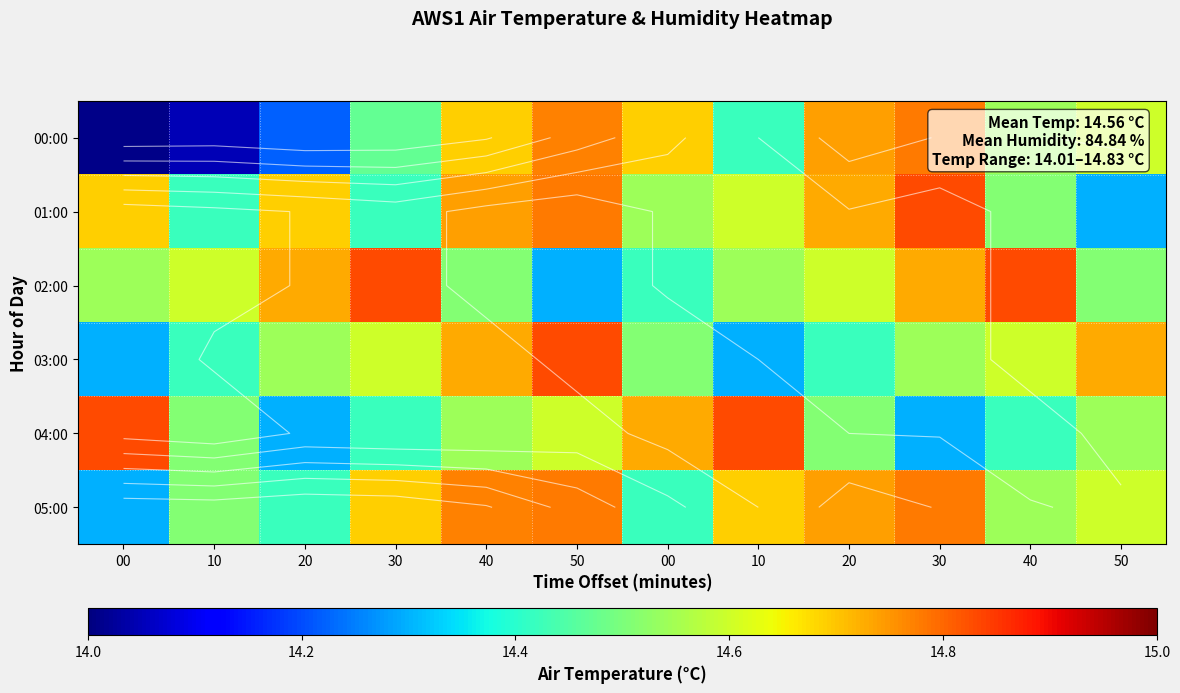

Where is 05:00 nearest to the value 14?

00